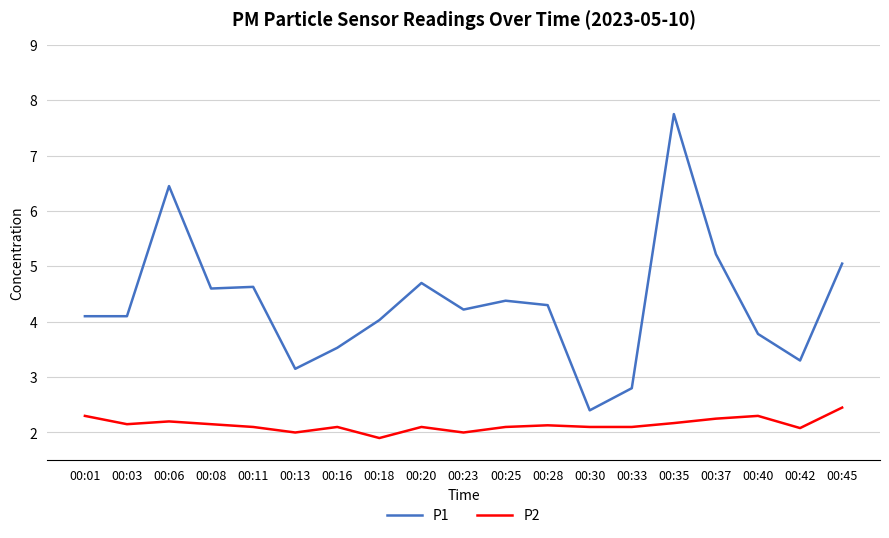

The P2 series shows 1.9 at 00:18. True or false?

True